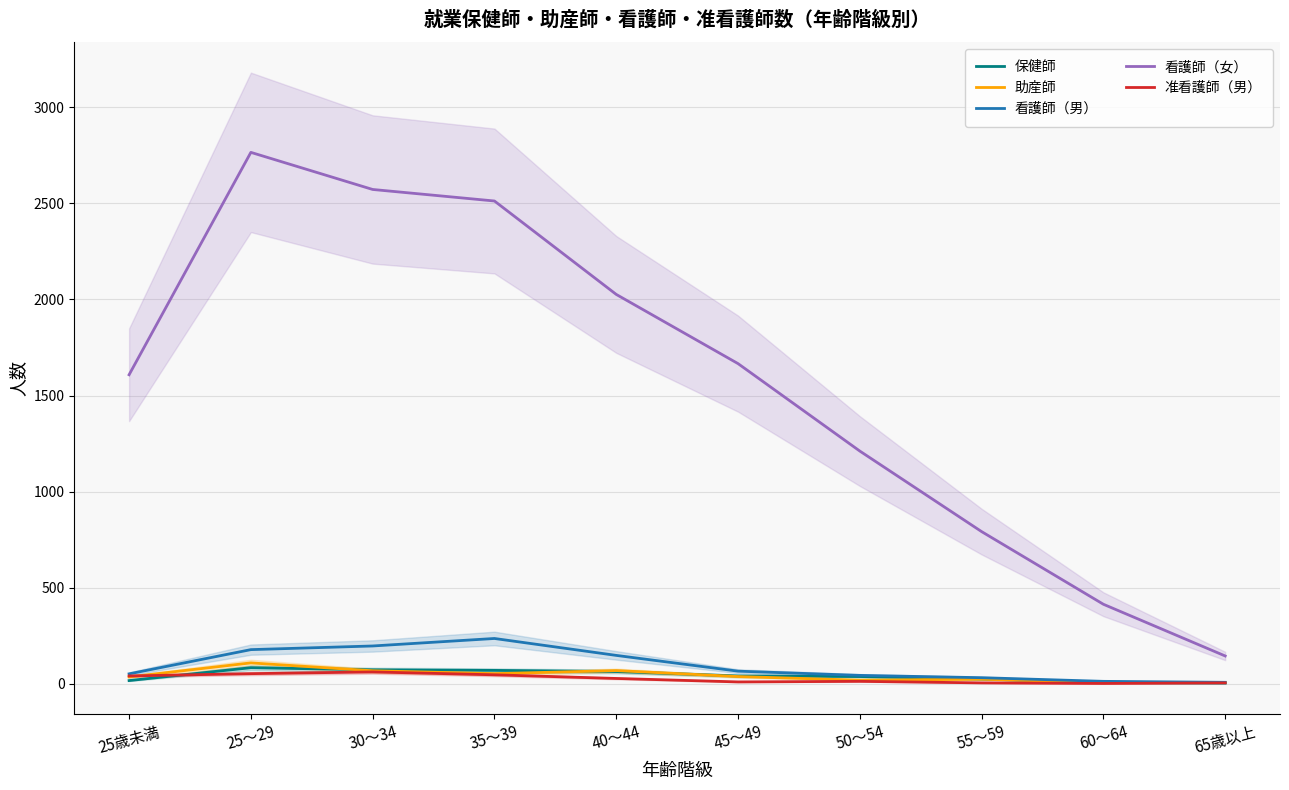

What is the sum of the 保健師 values at 35～39 and 50～54?

108